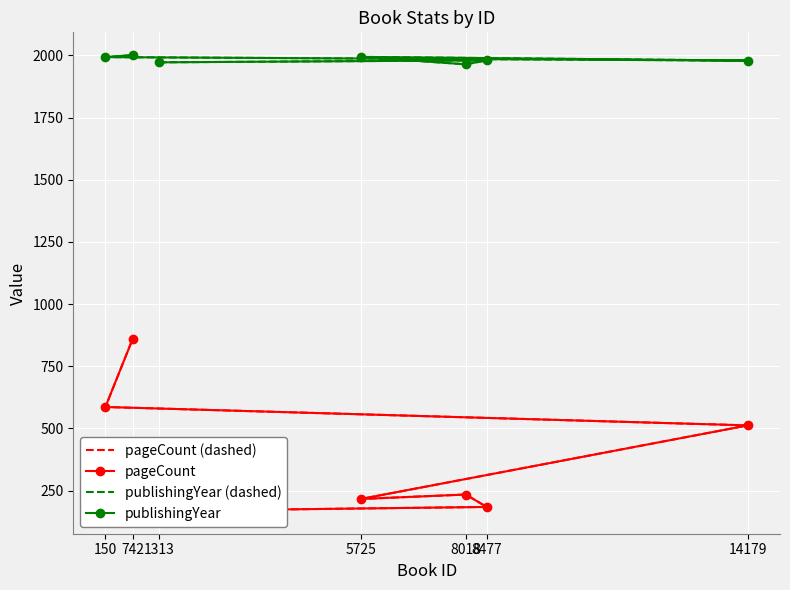

True or false: pageCount (dashed) and publishingYear intersect in this chart.

False